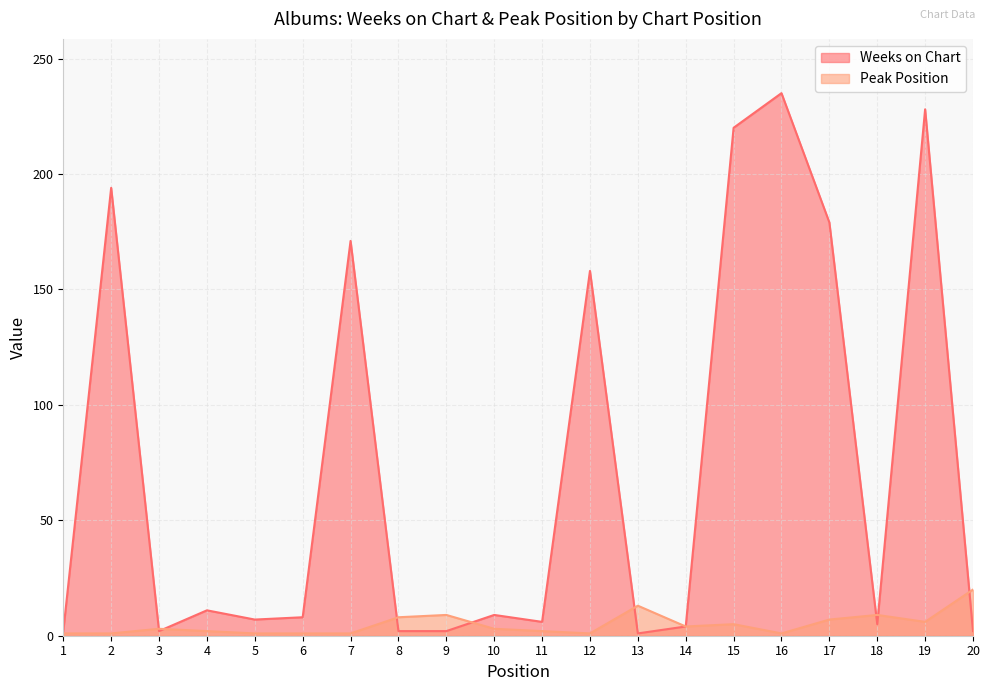

Where is the first local minimum for Peak Position?

12